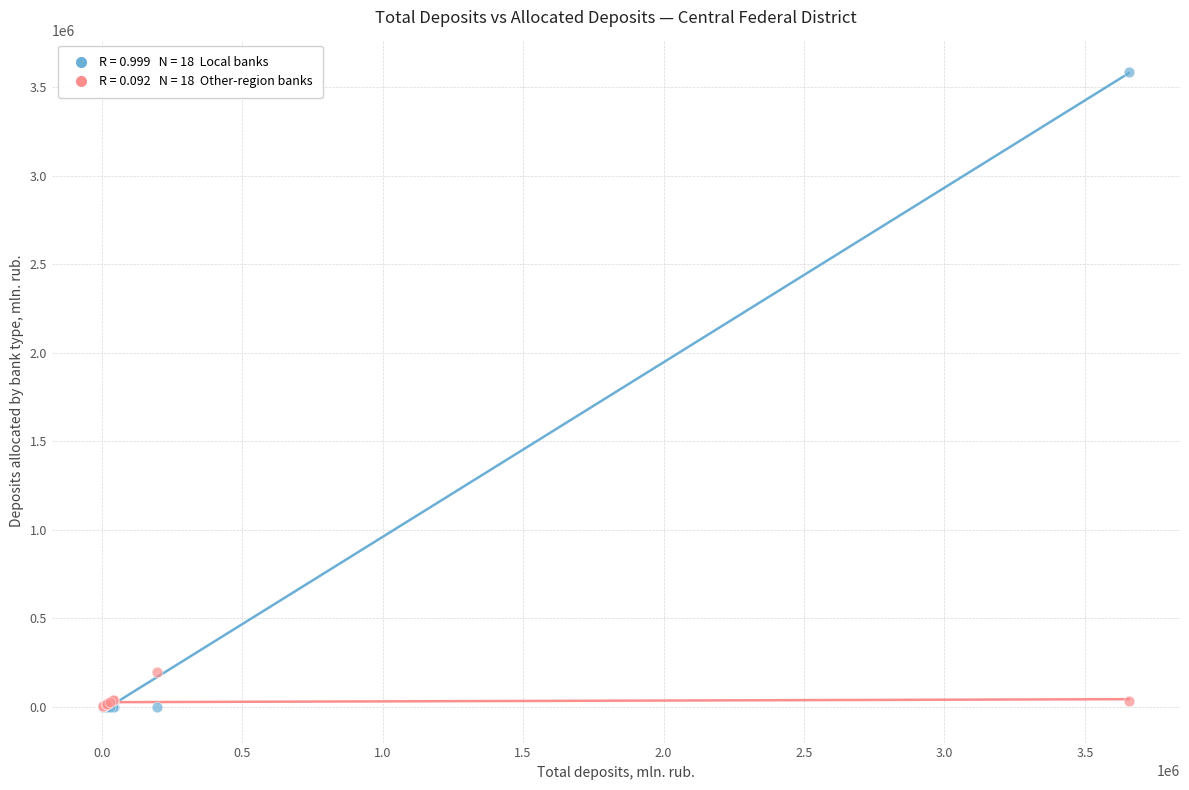

Across all series, what Y value is closest to 1794467?

195395